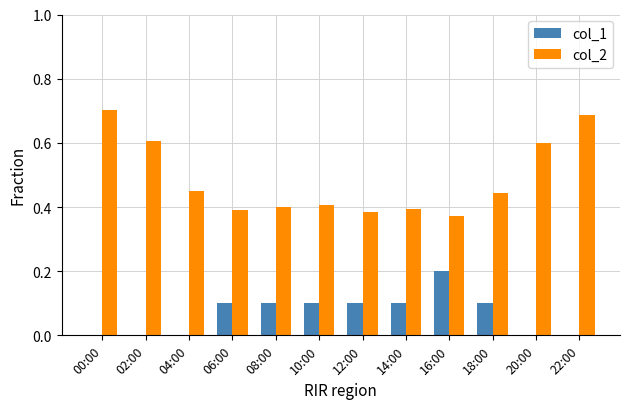

Is the value of col_2 at 20:00 greater than the value of col_1 at 10:00?

Yes